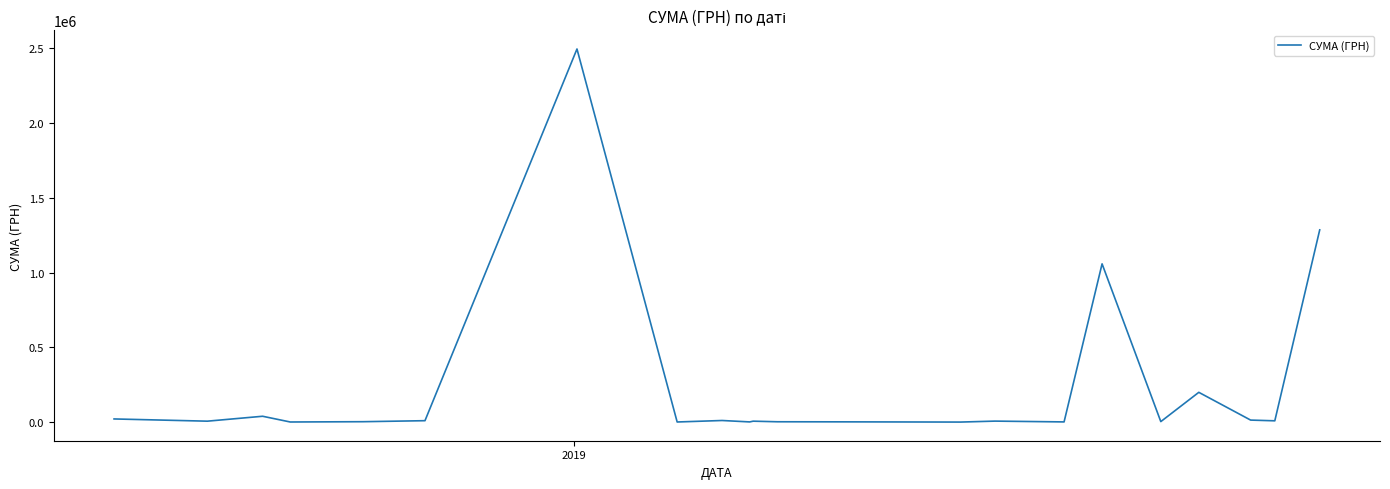

What is the difference between the second highest and second lowest values?

1285210.9